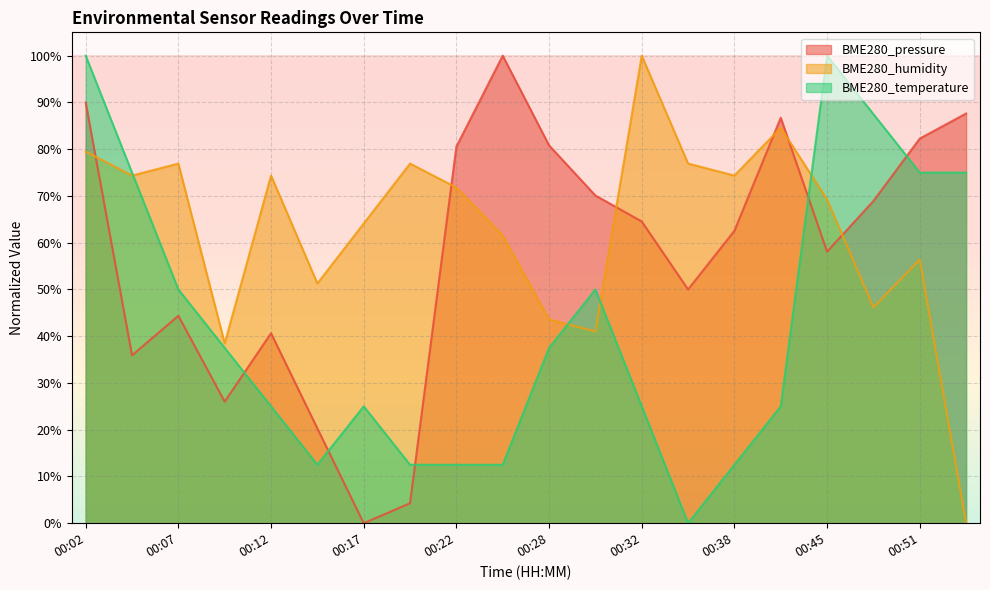

Reading left to right, what are all the values shown in this chart?

BME280_pressure: 90.0	35.9	44.4	26.0	40.6	20.3	0.0	4.3	80.5	100.0	80.8	70.1	64.5	50.0	62.5	86.7	58.1	68.9	82.3	87.6
BME280_humidity: 79.5	74.4	76.9	38.5	74.4	51.3	64.1	76.9	71.8	61.5	43.6	41.0	100.0	76.9	74.4	84.6	69.2	46.2	56.4	0.0
BME280_temperature: 100.0	75.0	50.0	37.5	25.0	12.5	25.0	12.5	12.5	12.5	37.5	50.0	25.0	0.0	12.5	25.0	100.0	87.5	75.0	75.0